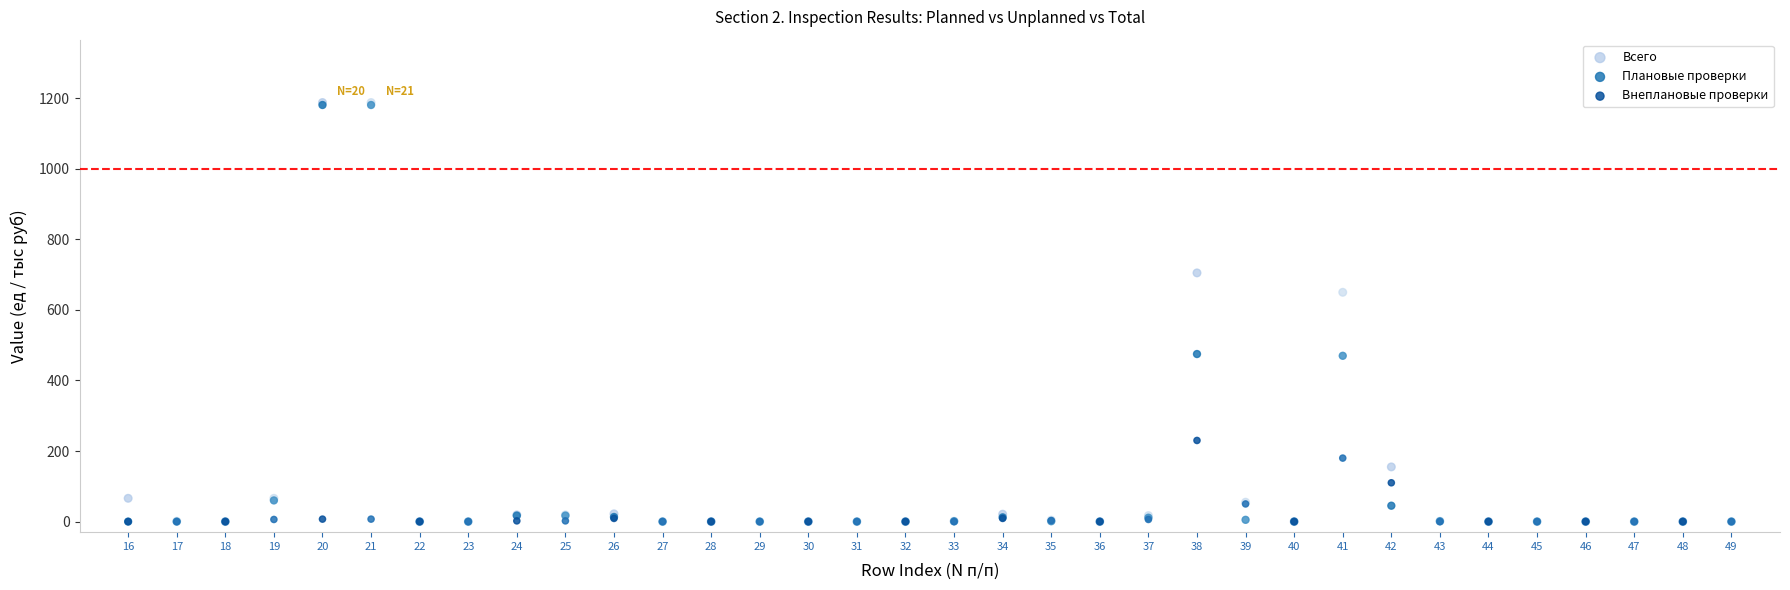

Across all series, what Y value is closest to 594?

650